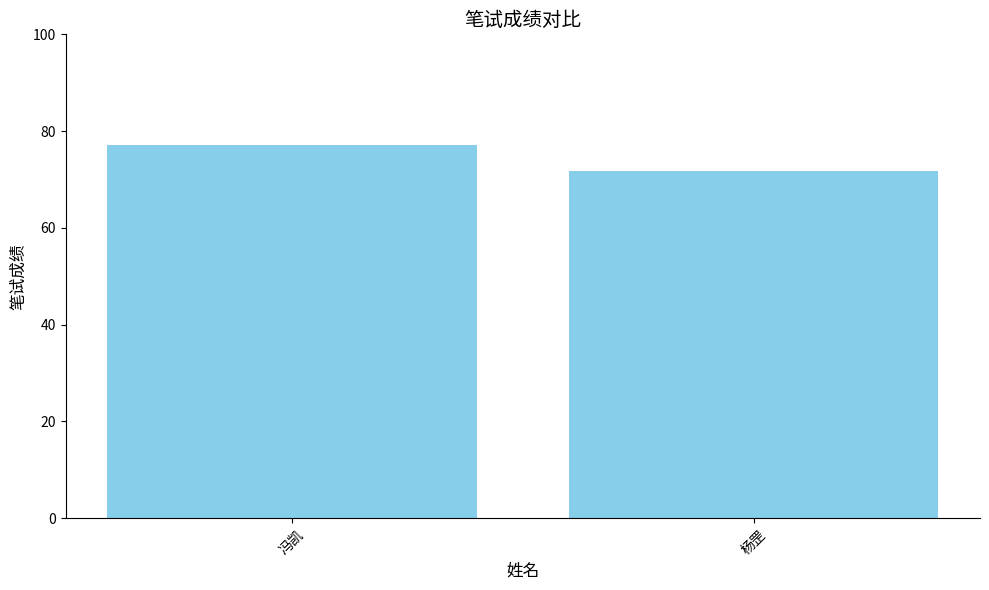

Count the number of values greater than 77.

1